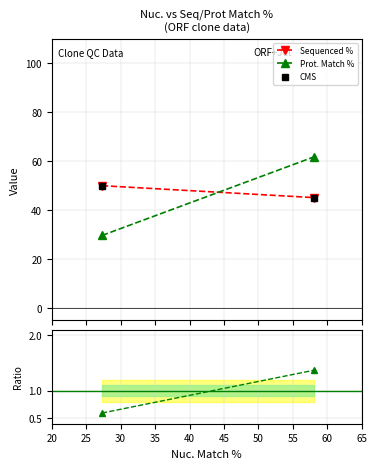

What is the sum of all Sequenced % values?

95.1